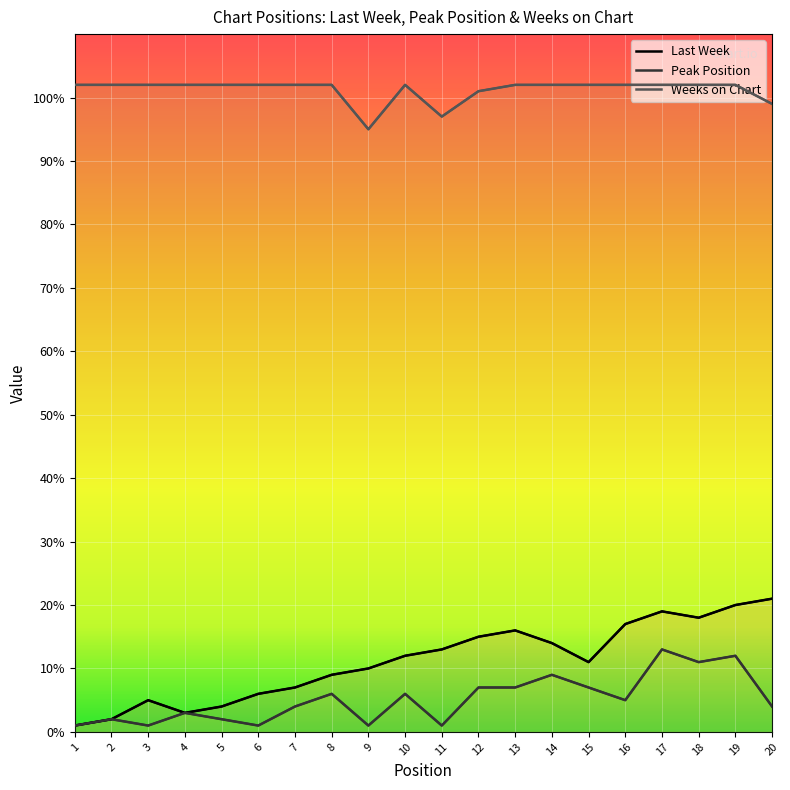

Which category has the lowest value in the Last Week series?

1